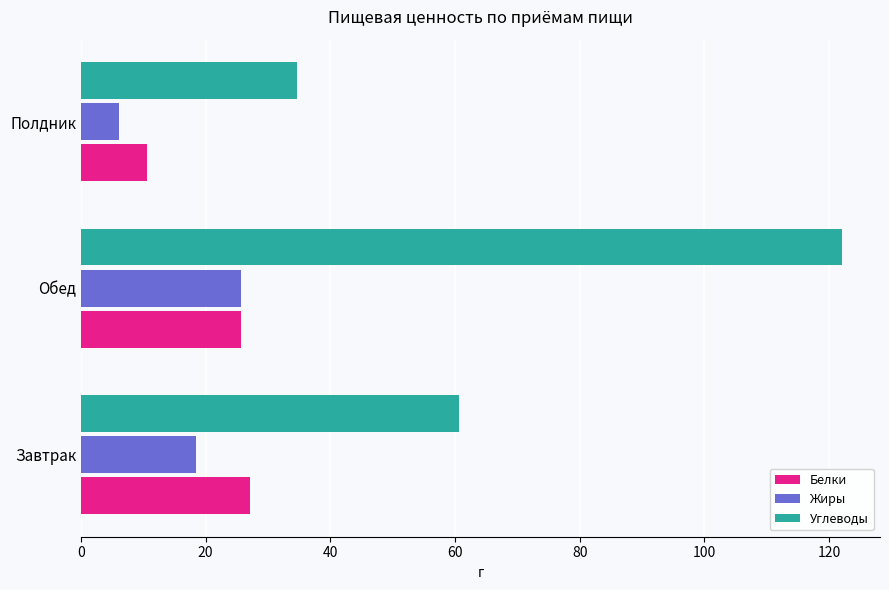

What is the maximum value shown in the chart?

122.1